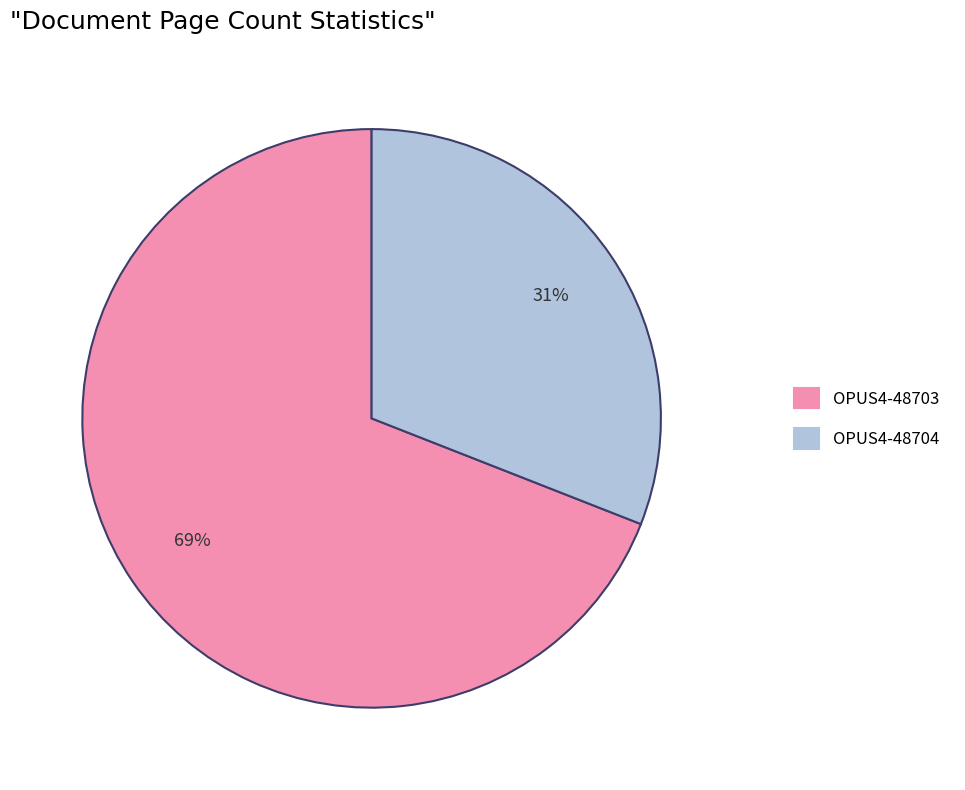

Which slice is the largest?

OPUS4-48703